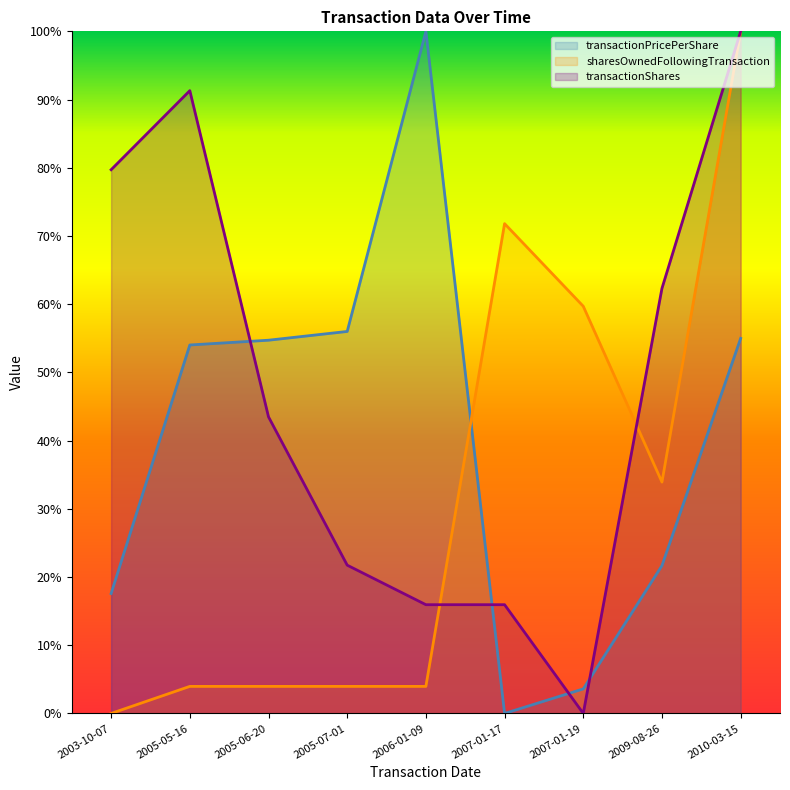

True or false: sharesOwnedFollowingTransaction has more than 1 interior local peaks.

False